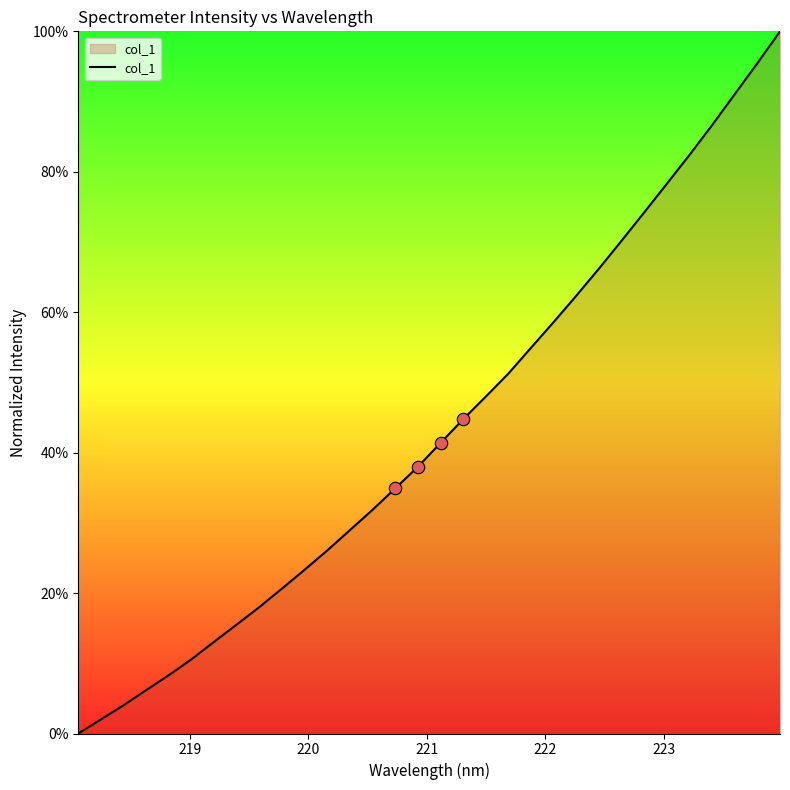

What is the difference between the maximum and minimum values?

100.0